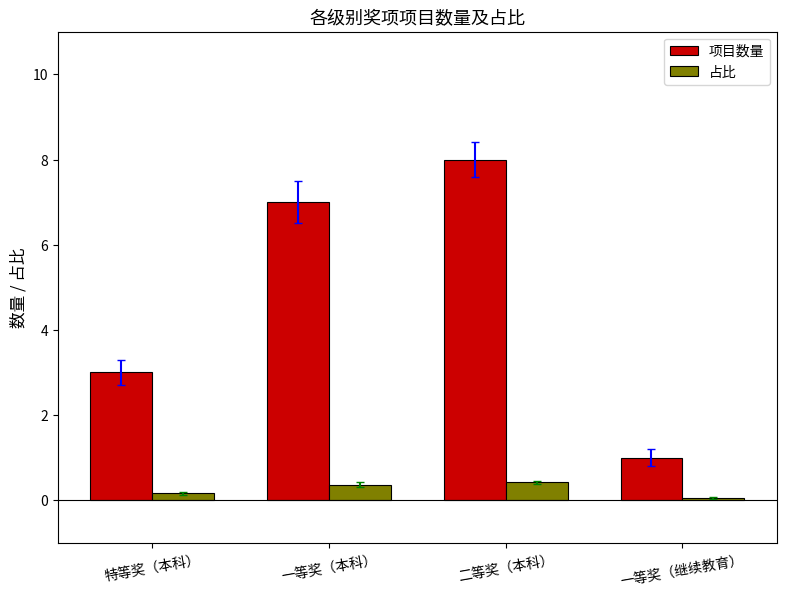

Which series has the largest range (max minus min)?

项目数量